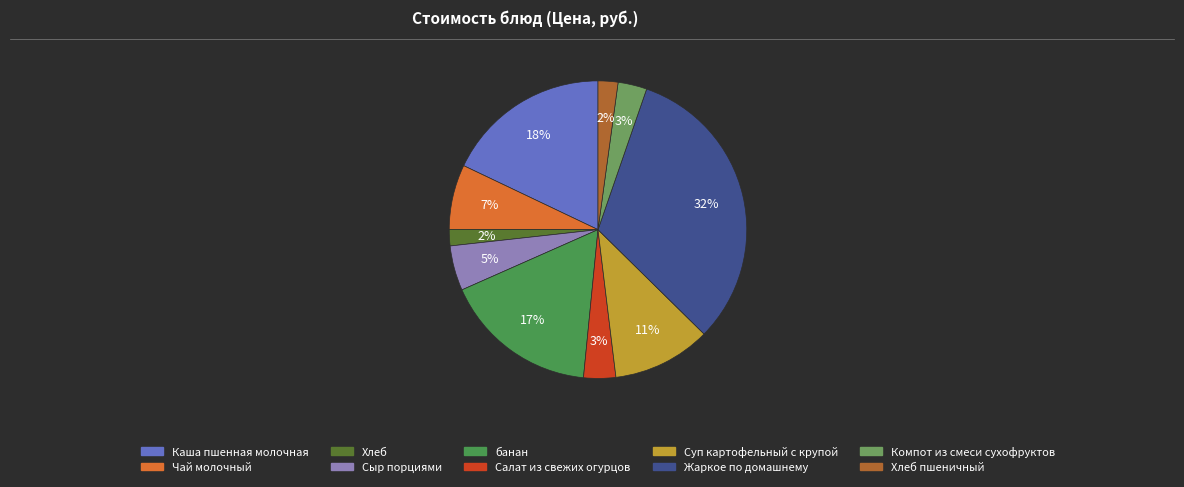

Is there a majority slice in this chart?

No